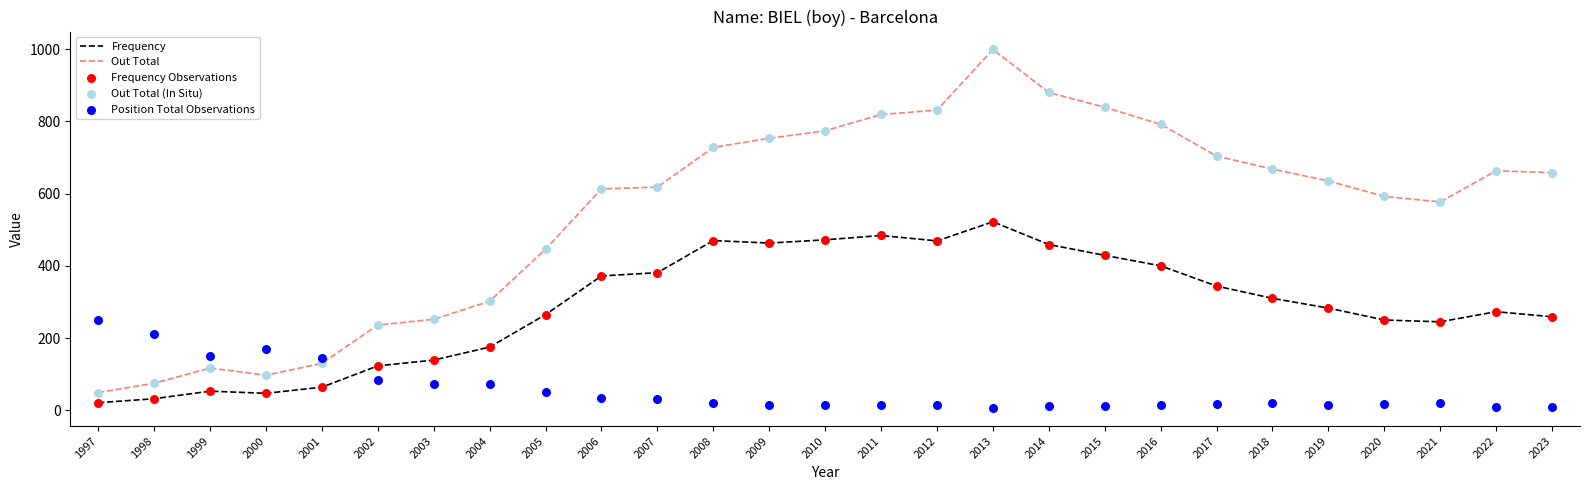

Which series reaches the maximum Y coordinate?

Out Total